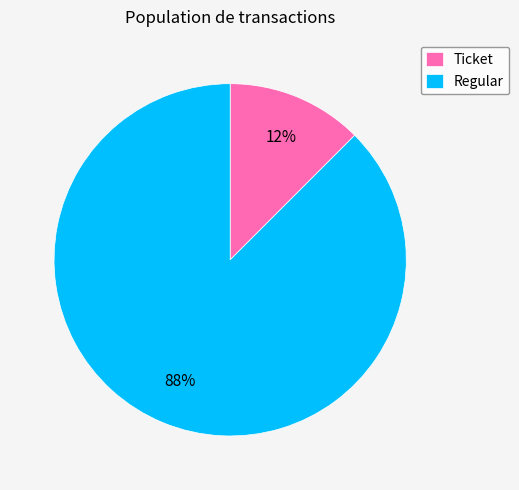

Which category has the biggest portion of the pie?

Regular